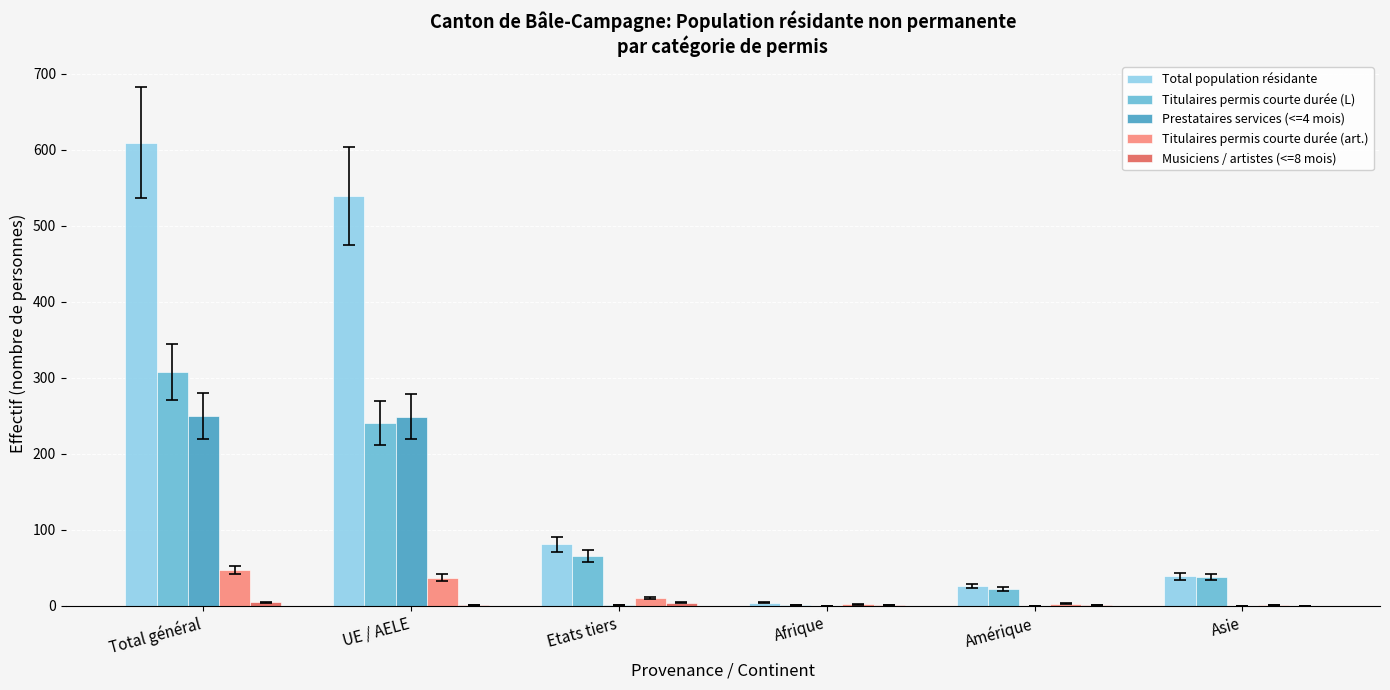

What is the maximum value shown in the chart?

609